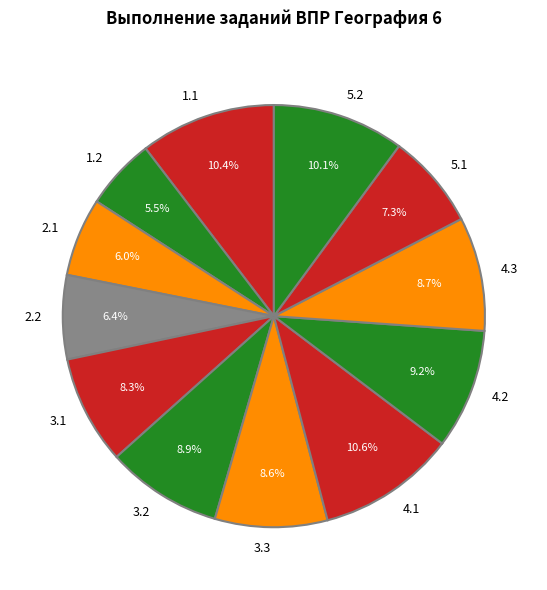

What is the smallest slice in the pie chart?

1.2